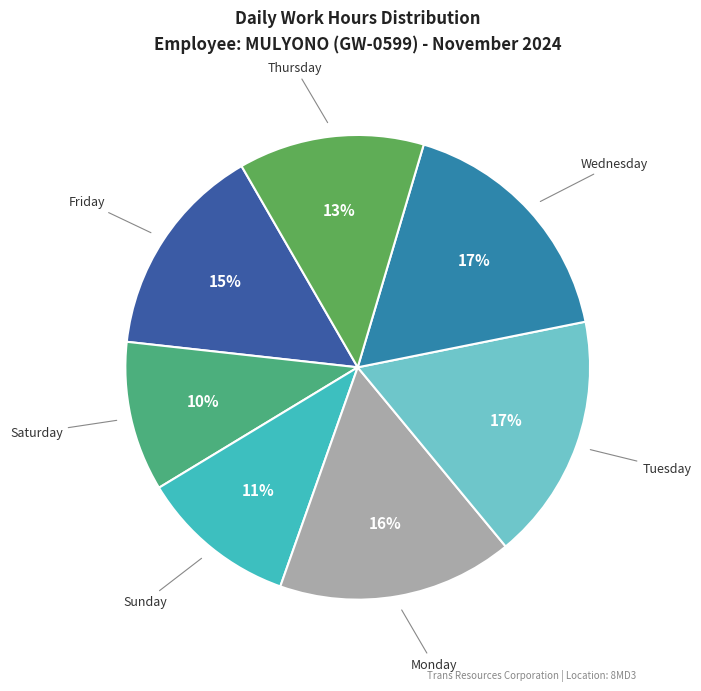

Is there any slice that represents more than half of the pie?

No